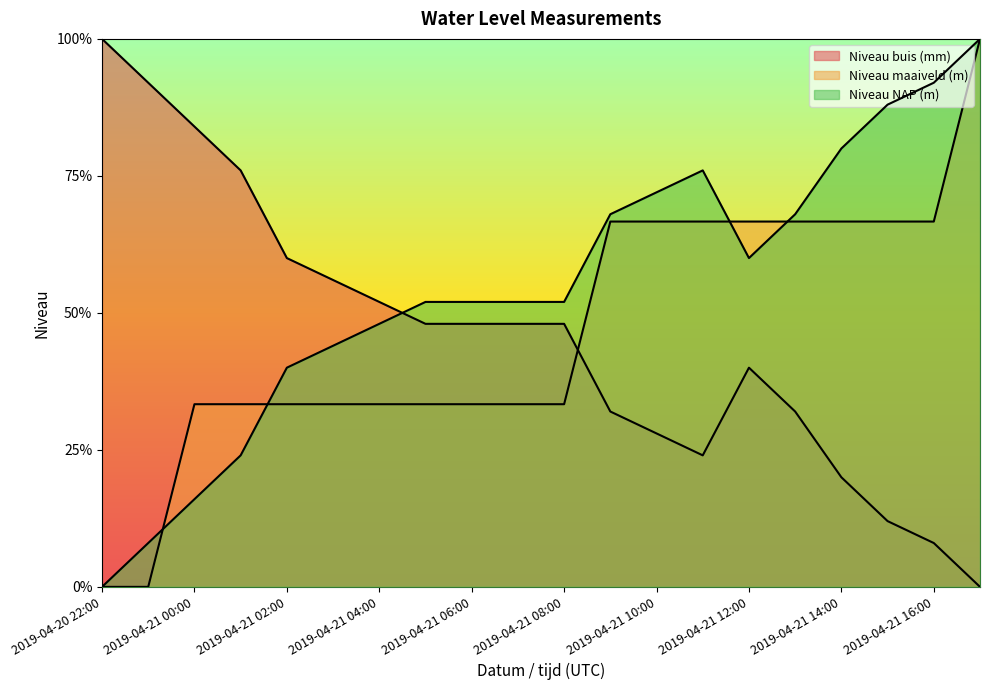

What are all the series names shown in the legend?

Niveau buis (mm), Niveau maaiveld (m), Niveau NAP (m)